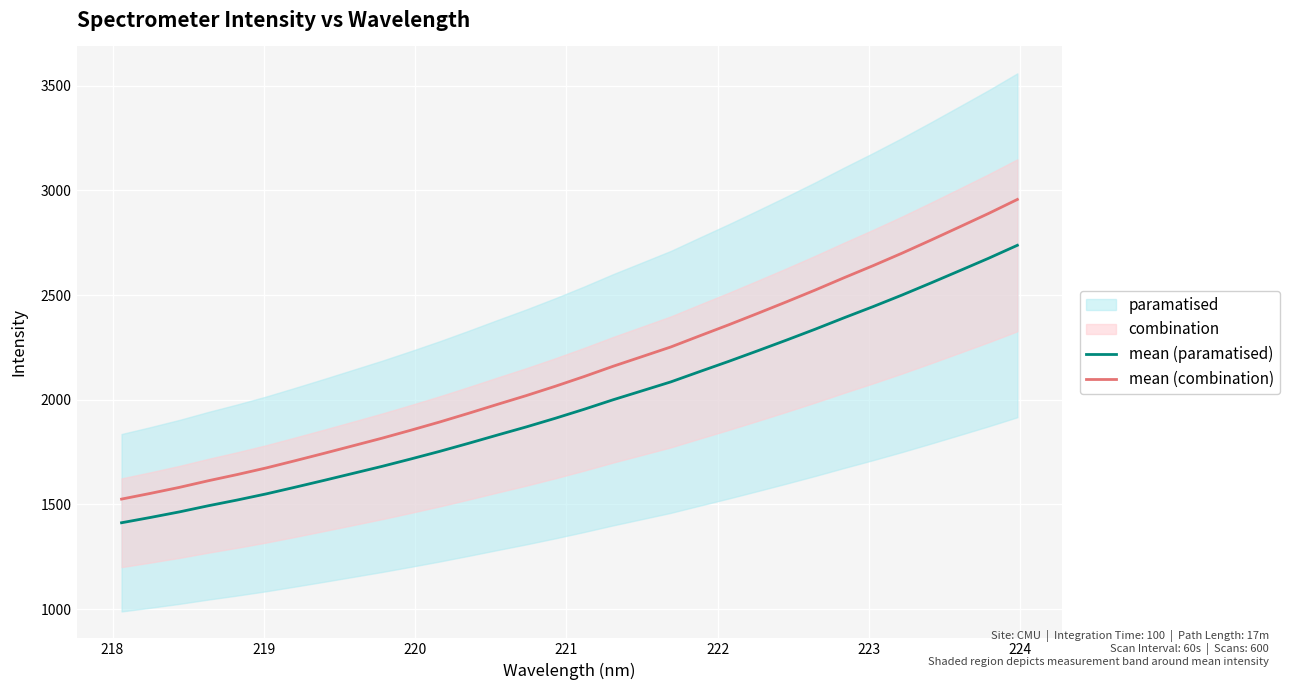

How many values in the mean (combination) series exceed 2110?

16